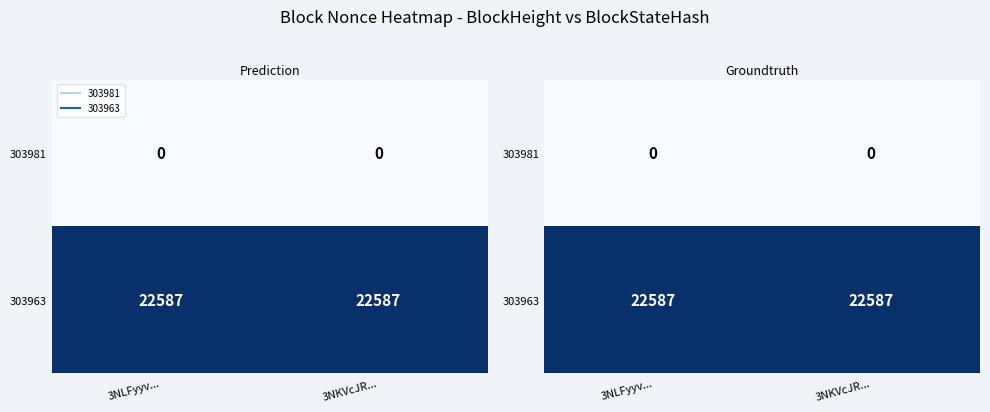

Is it true that 303963 equals 13627 at 3NKVcJR...?

False